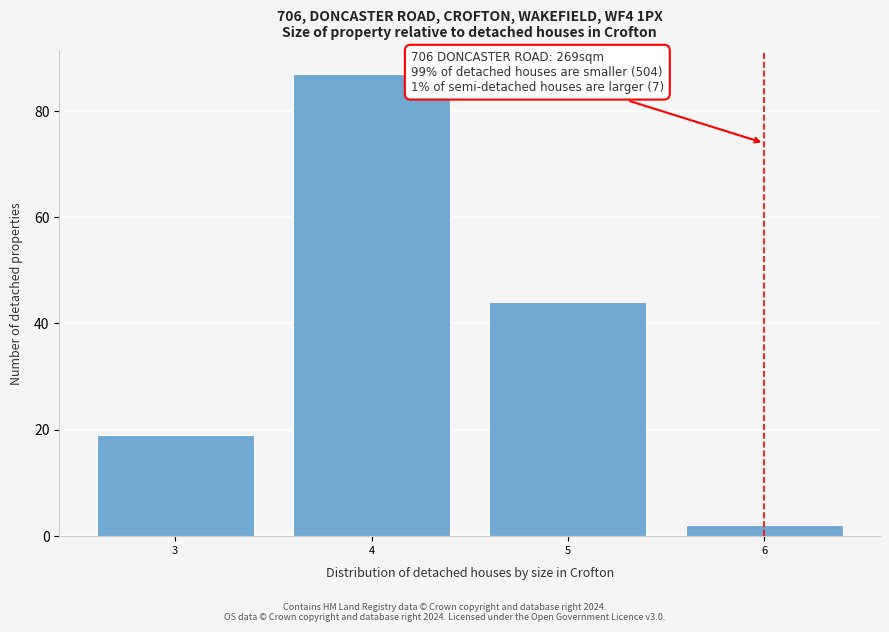

Reading right to left, transcribe all the data shown in this chart.

6=2	5=44	4=87	3=19